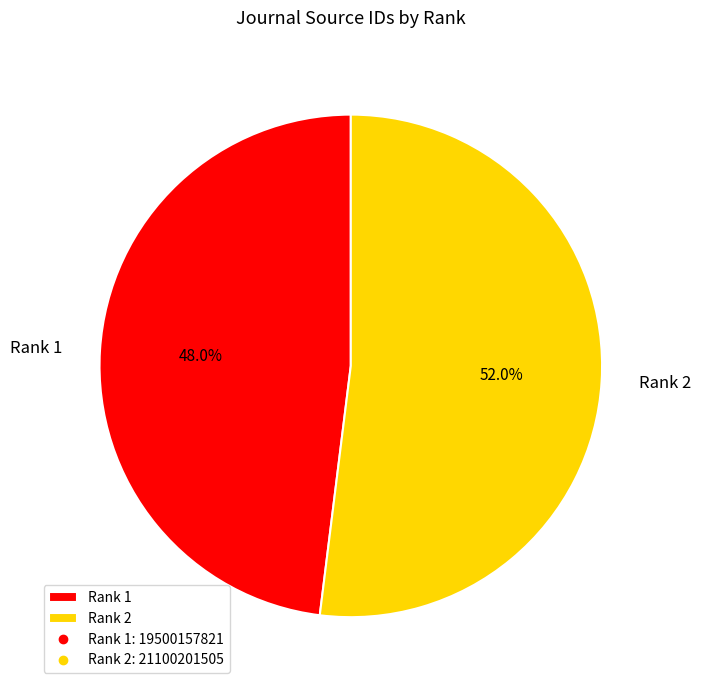

Between Rank 2 and Rank 1, which is larger?

Rank 2